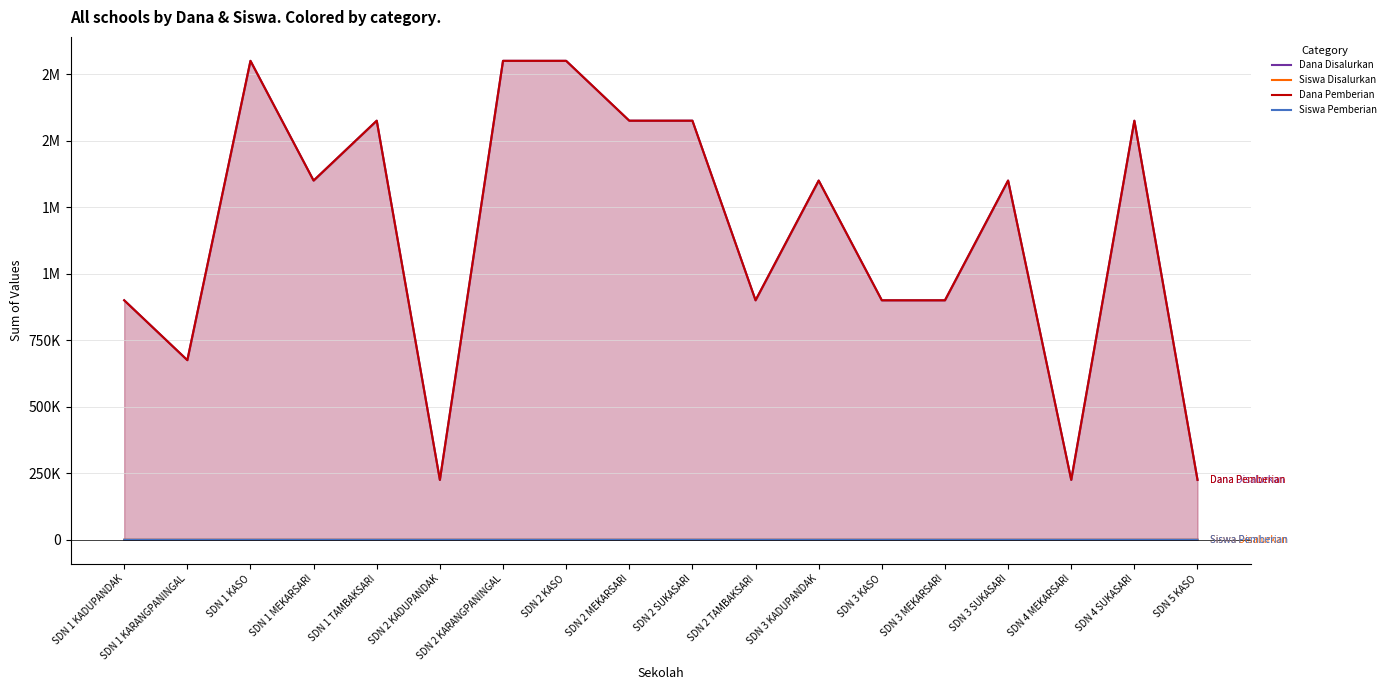

What is the sum of all Dana Disalurkan values?

20700000